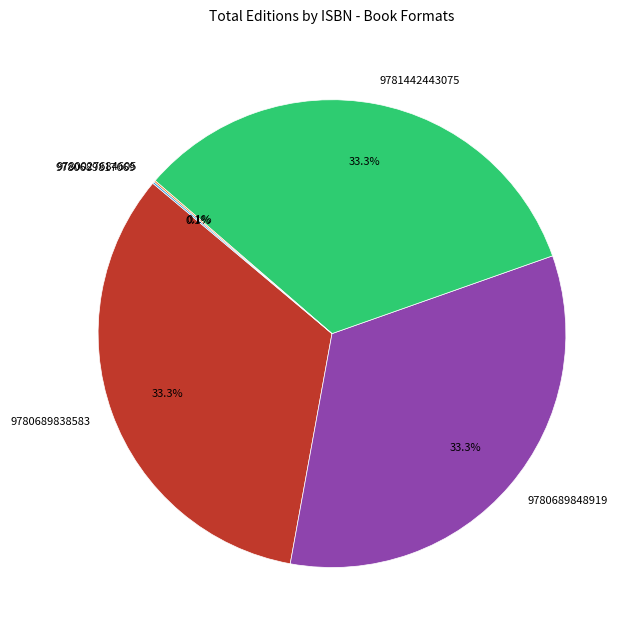

The 9780689848919 slice represents 33% of the pie. True or false?

True